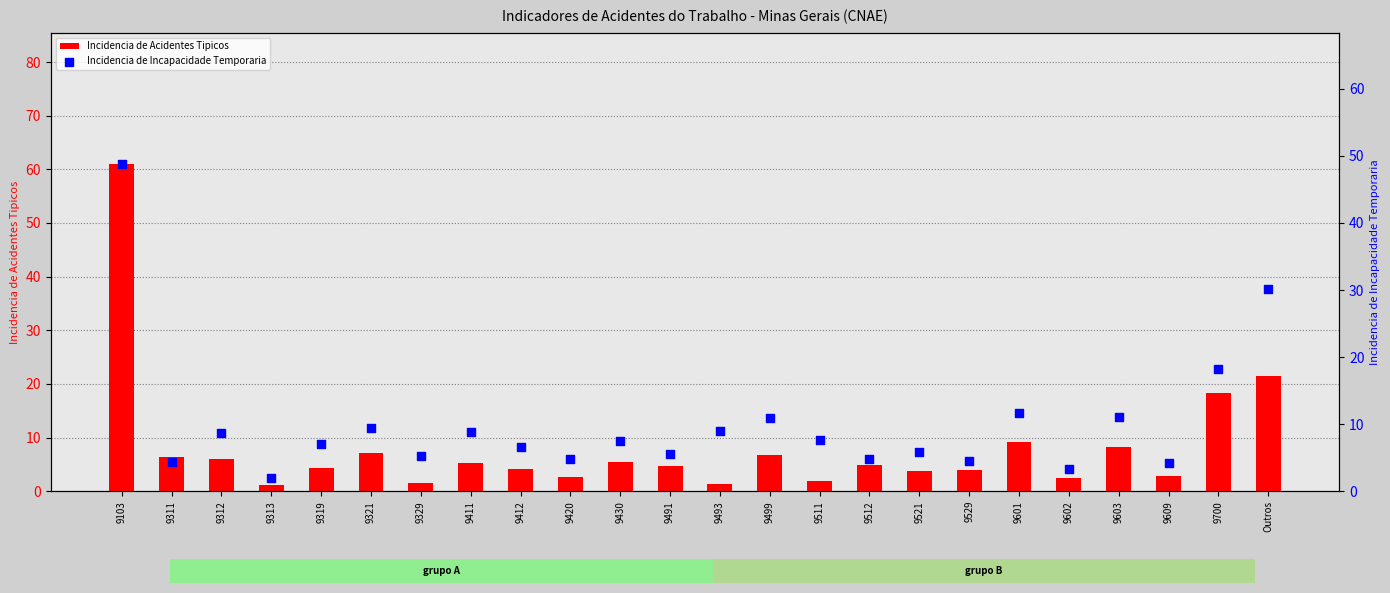

Is the value of Incidencia de Incapacidade Temporaria at 9329 greater than the value of Incidencia de Acidentes Tipicos at 9603?

No